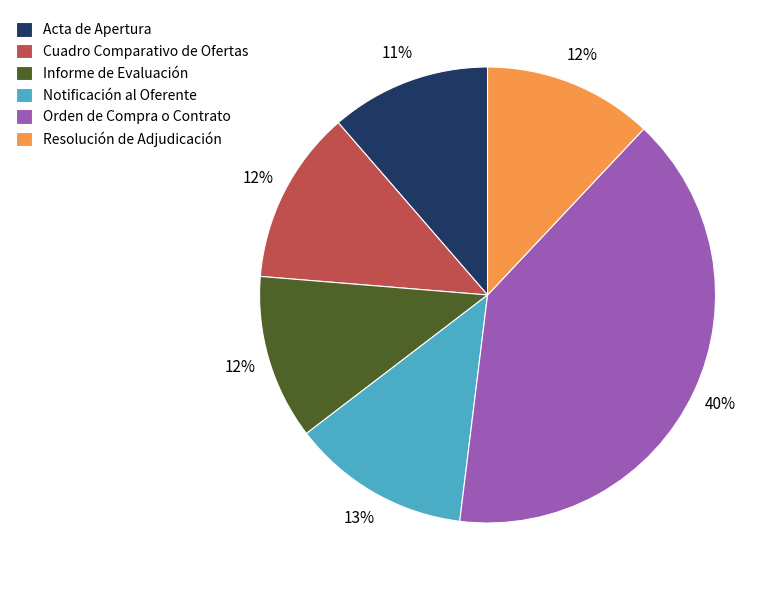

To the nearest percent, what portion does Resolución de Adjudicación represent?

12%